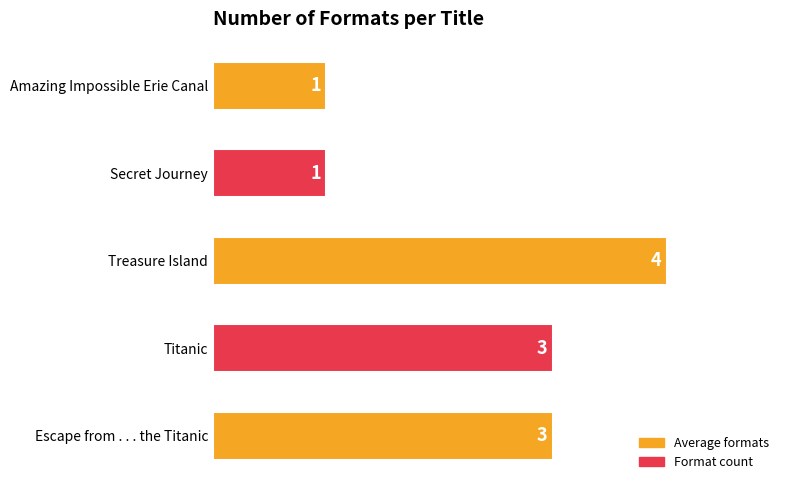

Which category has the highest value across all series?

Treasure Island